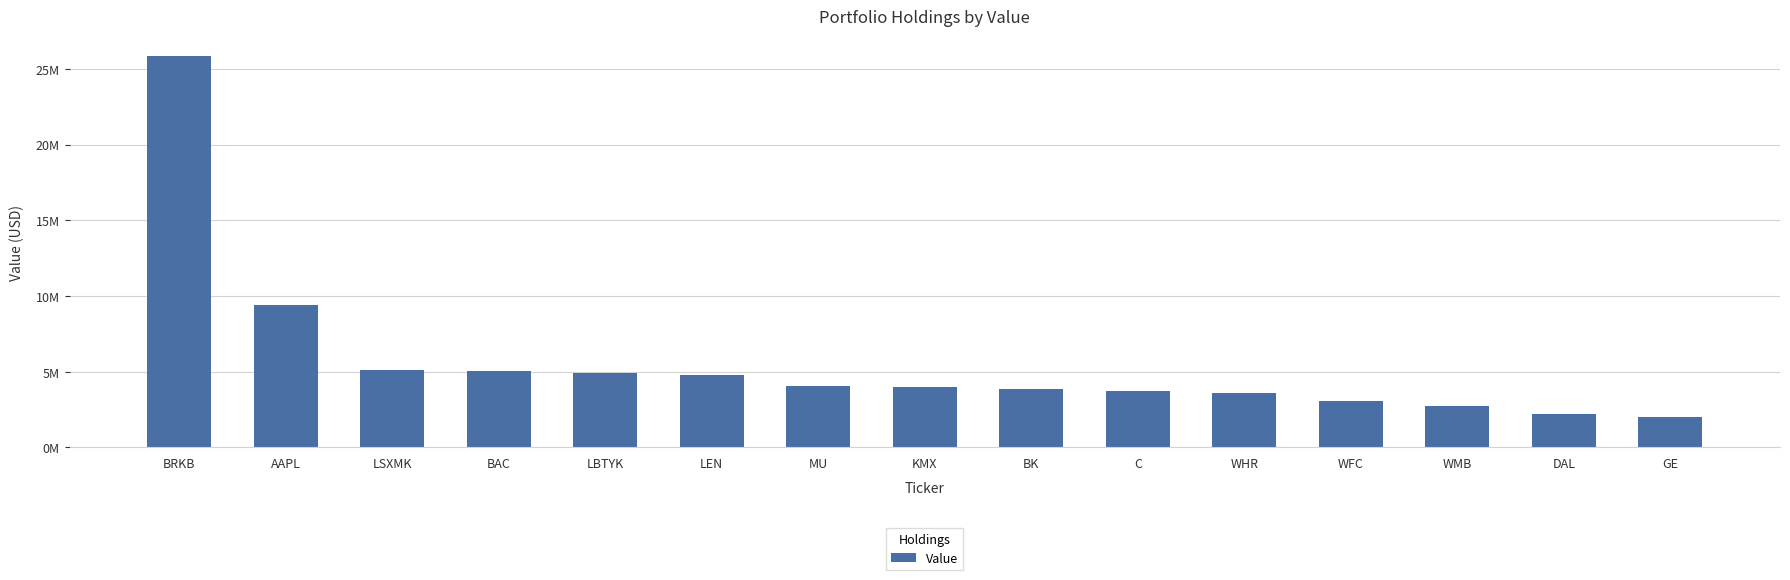

Does the chart contain any negative values?

No